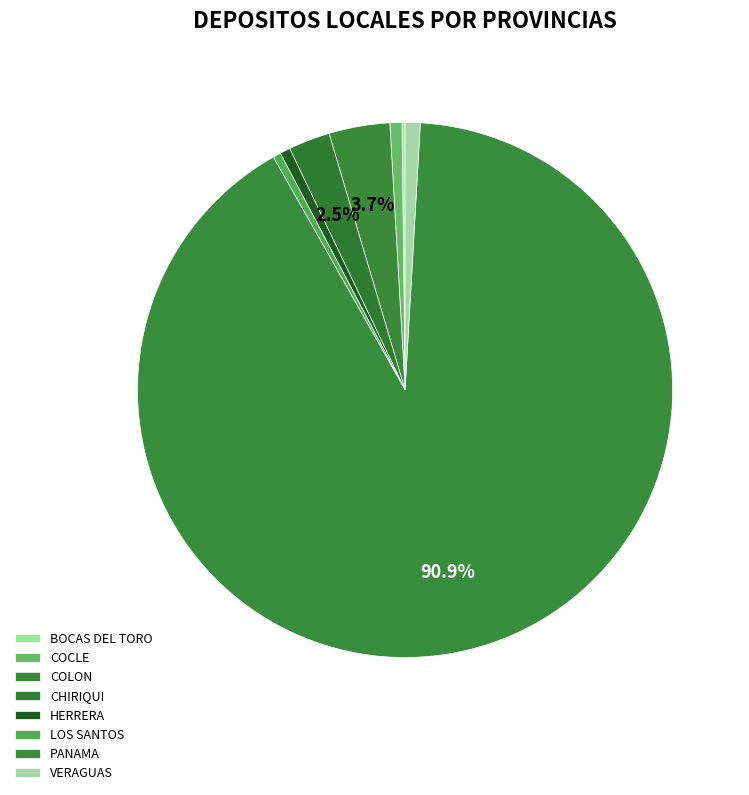

Which slice is the smallest?

BOCAS DEL TORO